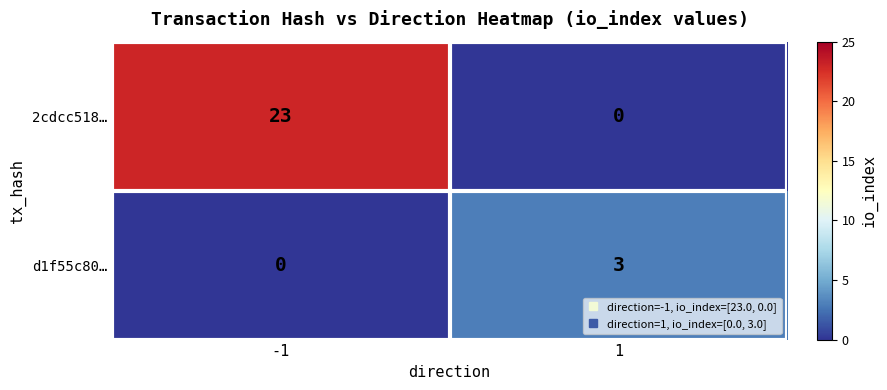

What is the maximum value shown in the chart?

23